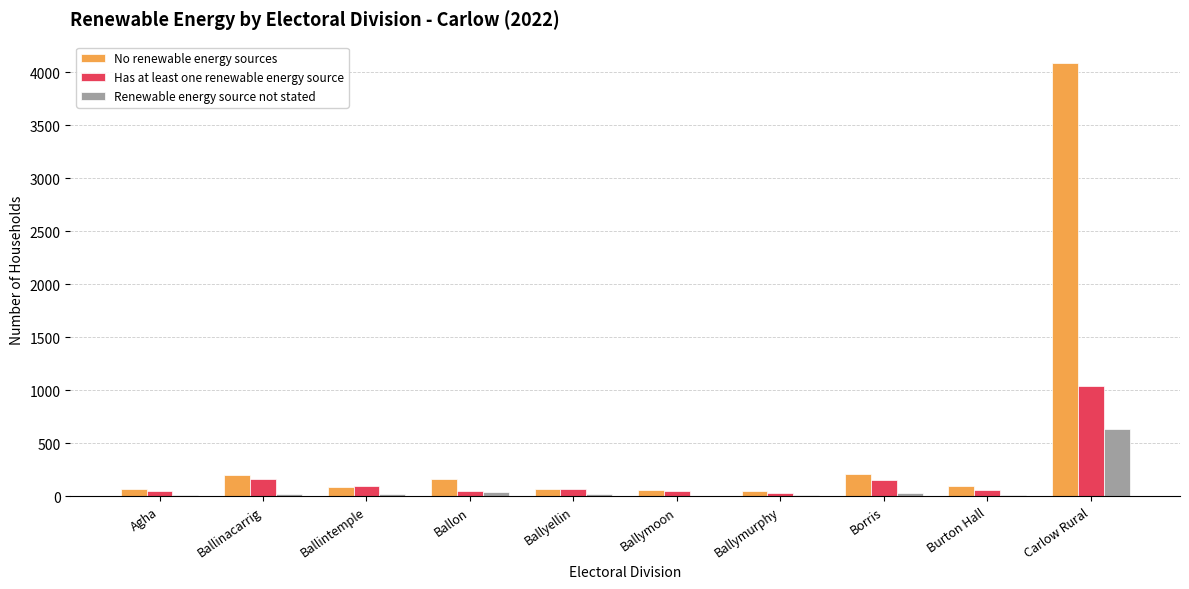

Which series has the largest total across all categories?

No renewable energy sources